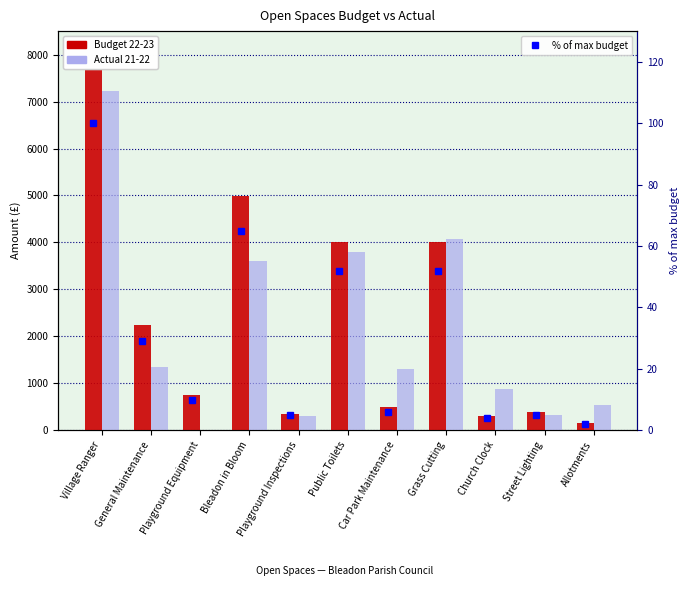

What are all the series names shown in the legend?

Budget 22-23, Actual 21-22, % of max budget